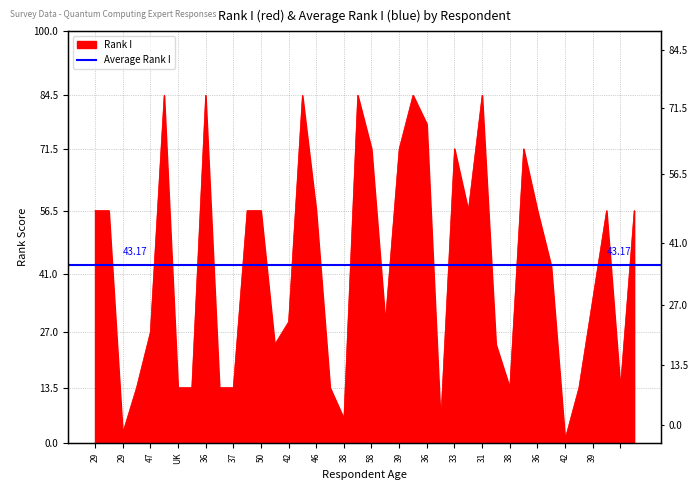

True or false: there are more than 0 points higher than both neighbors.

True